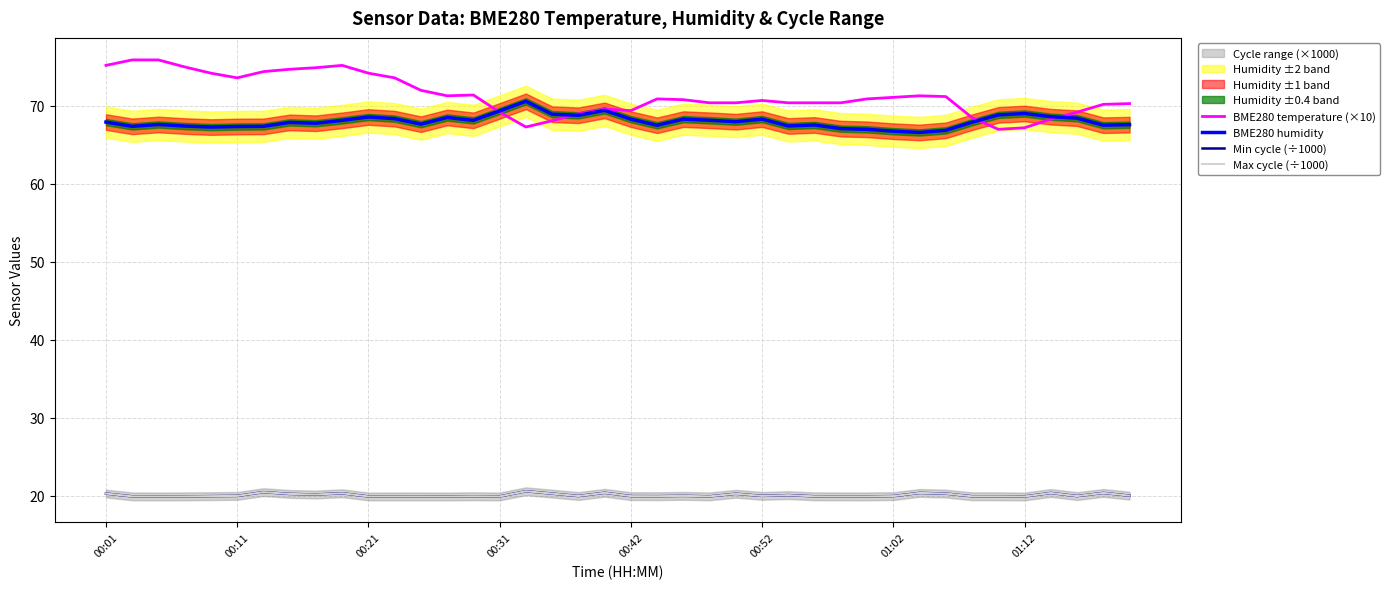

True or false: Max cycle (÷1000) has a value of 7.0 at 01:12.

False